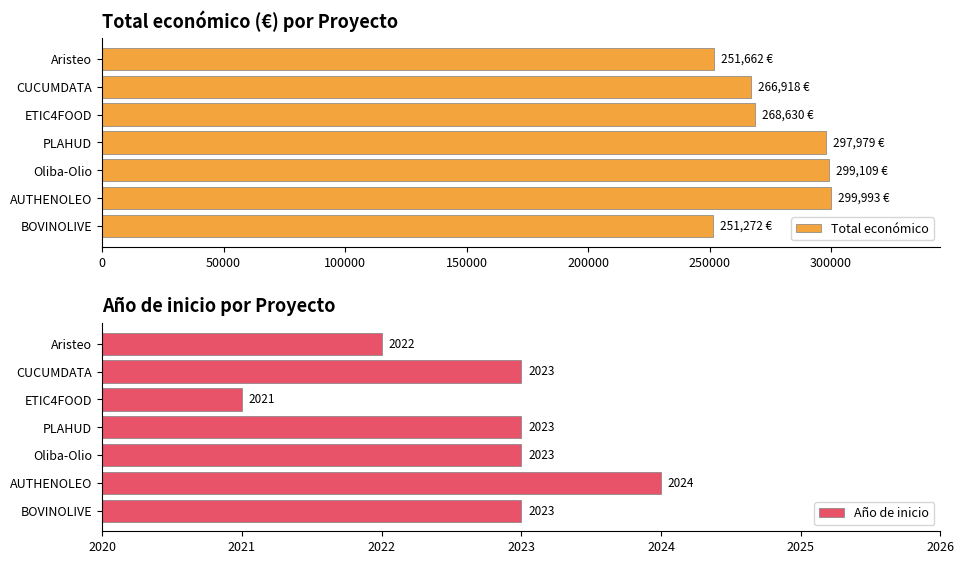

How many data points in Total económico are above 268630?

3